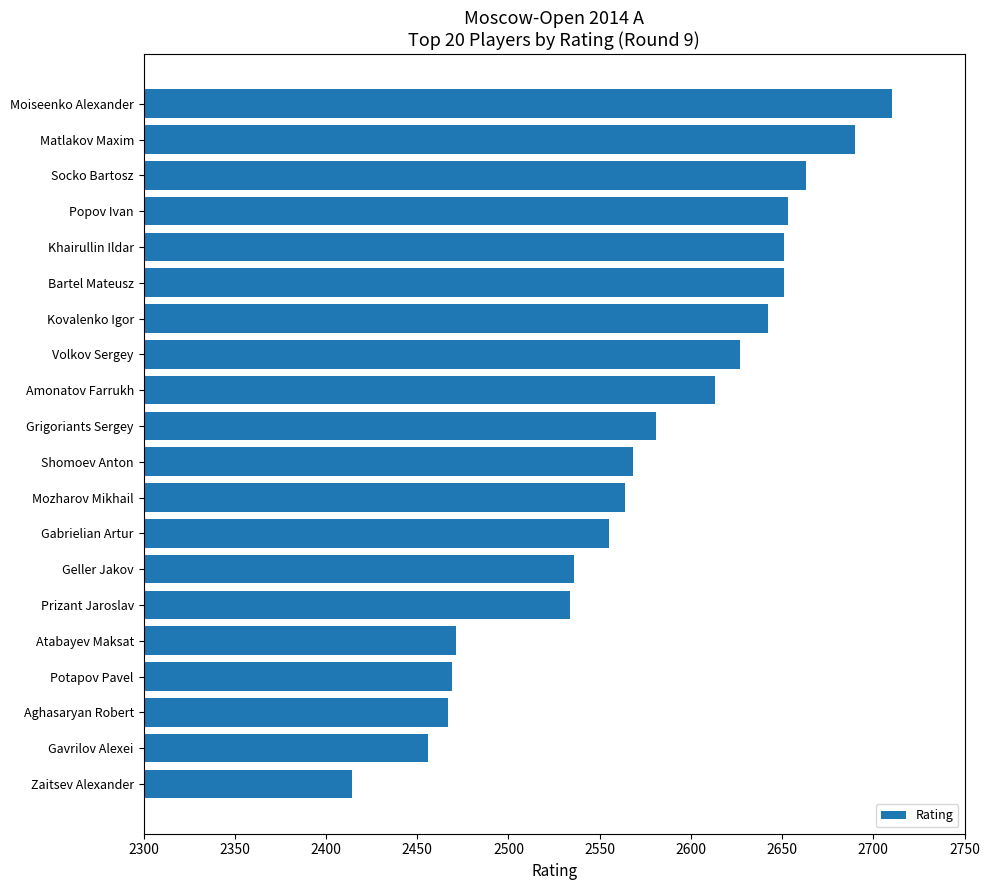

Reading bottom to top, list all the values displayed in this chart.

Zaitsev Alexander=2414	Gavrilov Alexei=2456	Aghasaryan Robert=2467	Potapov Pavel=2469	Atabayev Maksat=2471	Prizant Jaroslav=2534	Geller Jakov=2536	Gabrielian Artur=2555	Mozharov Mikhail=2564	Shomoev Anton=2568	Grigoriants Sergey=2581	Amonatov Farrukh=2613	Volkov Sergey=2627	Kovalenko Igor=2642	Bartel Mateusz=2651	Khairullin Ildar=2651	Popov Ivan=2653	Socko Bartosz=2663	Matlakov Maxim=2690	Moiseenko Alexander=2710